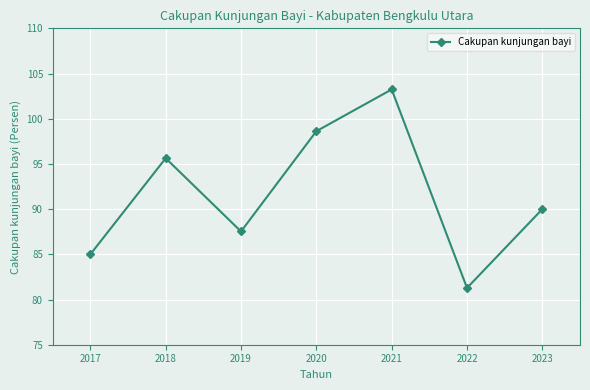

What is the average value?

91.6